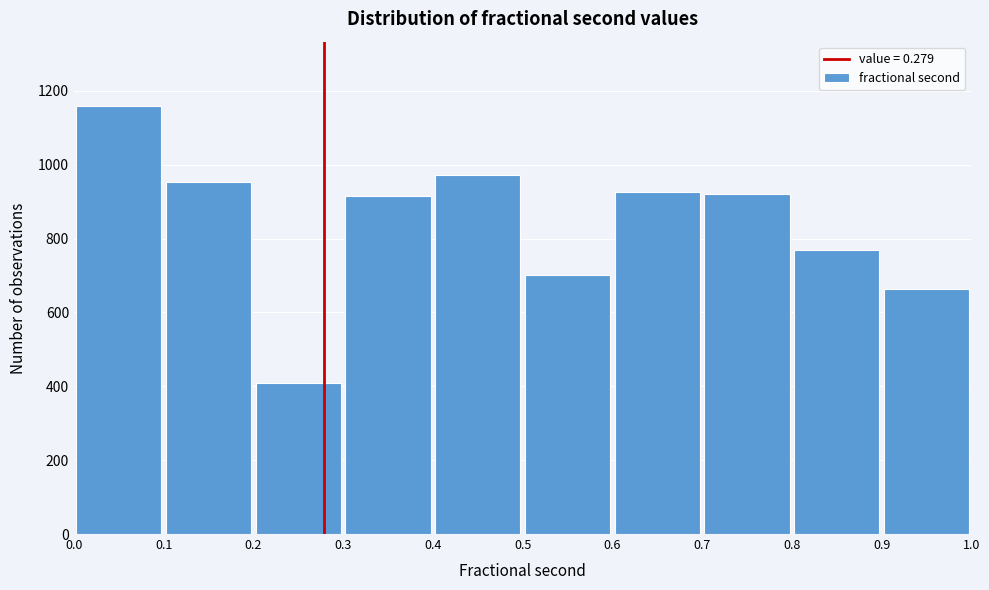

What is the height of the bar covering 0.7 to 0.8 on the x-axis? The values are not printed on the chart, so give them approximately, as read against the axis.

920